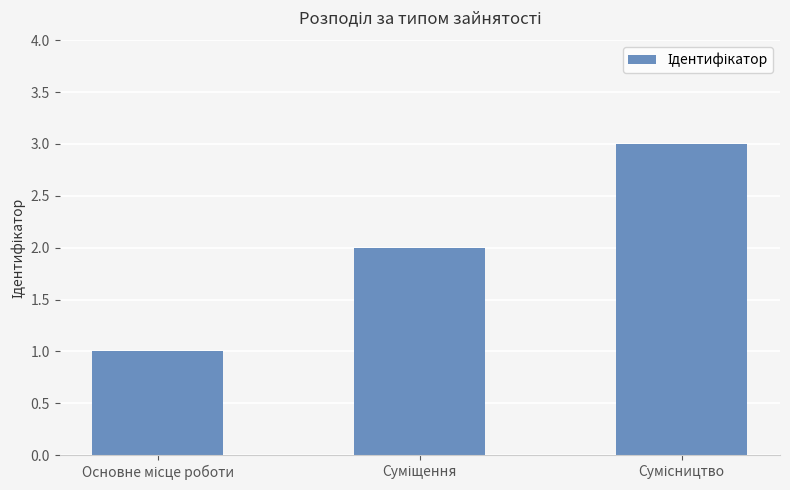

Does the chart contain any negative values?

No